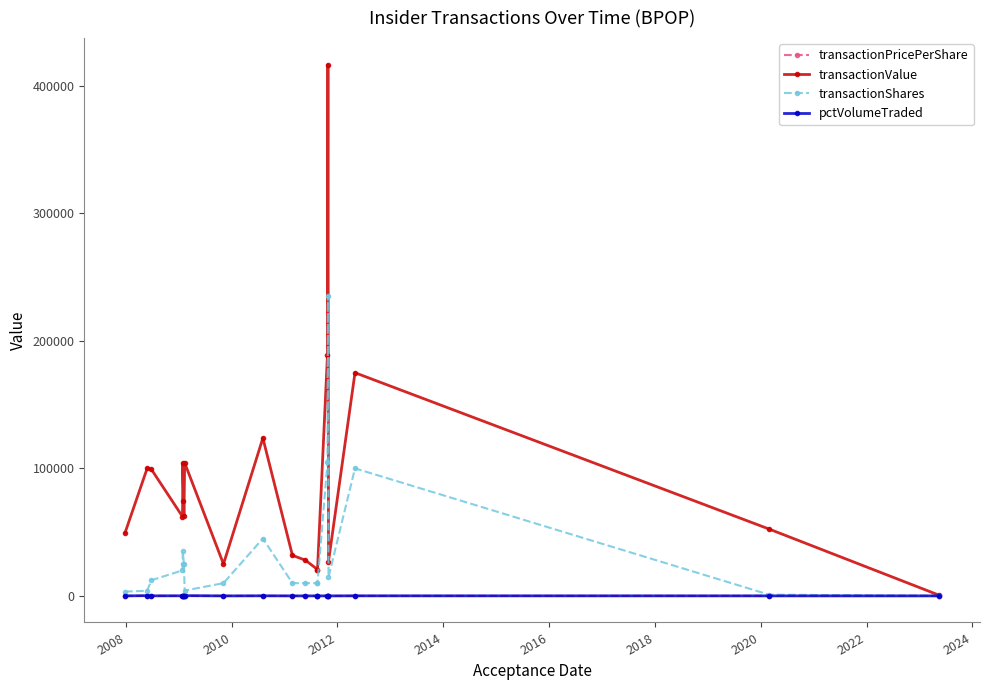

In pctVolumeTraded, how many points are higher than both neighbors (excluding endpoints)?

5